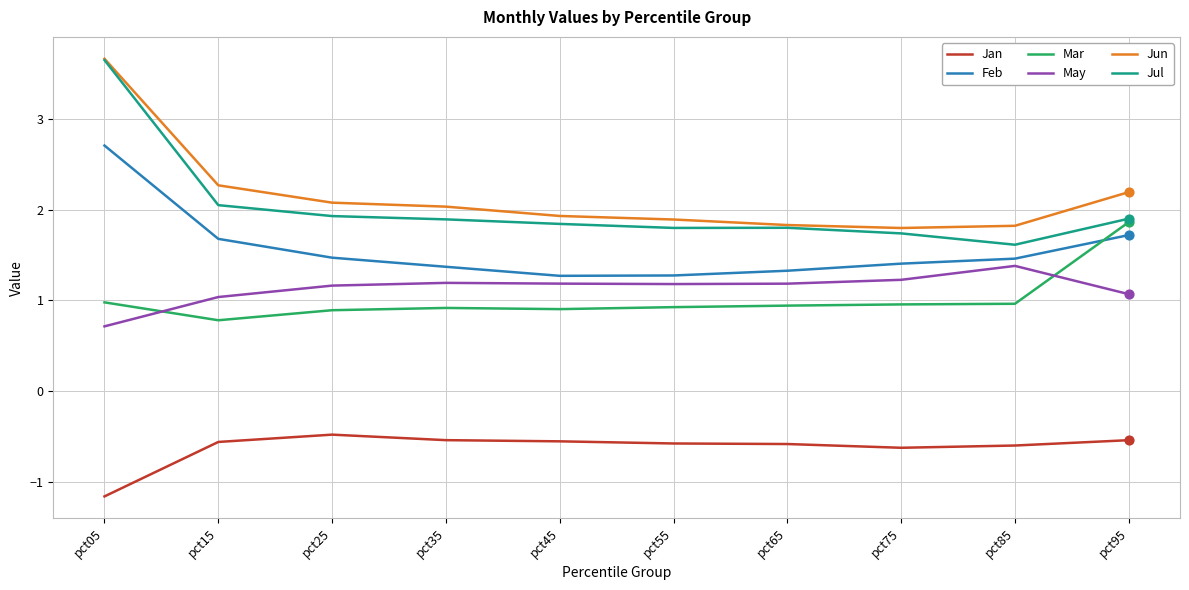

At how many categories does at least one series exceed 0?

10